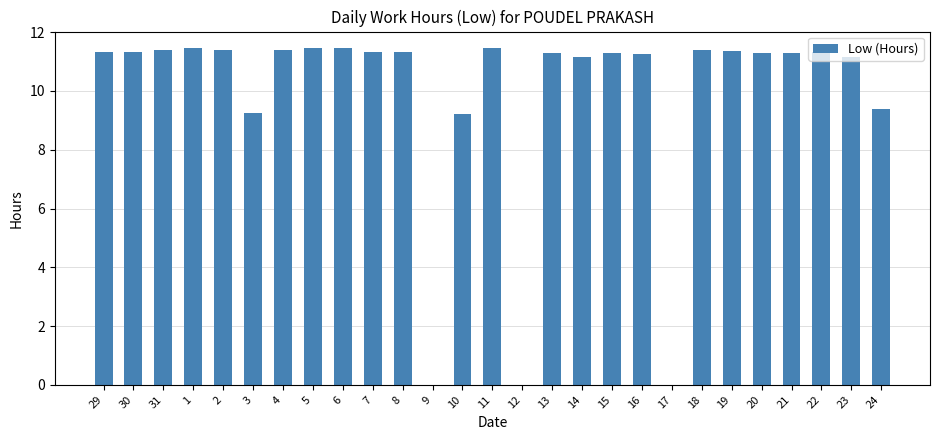

Count the number of data series in this chart.

1